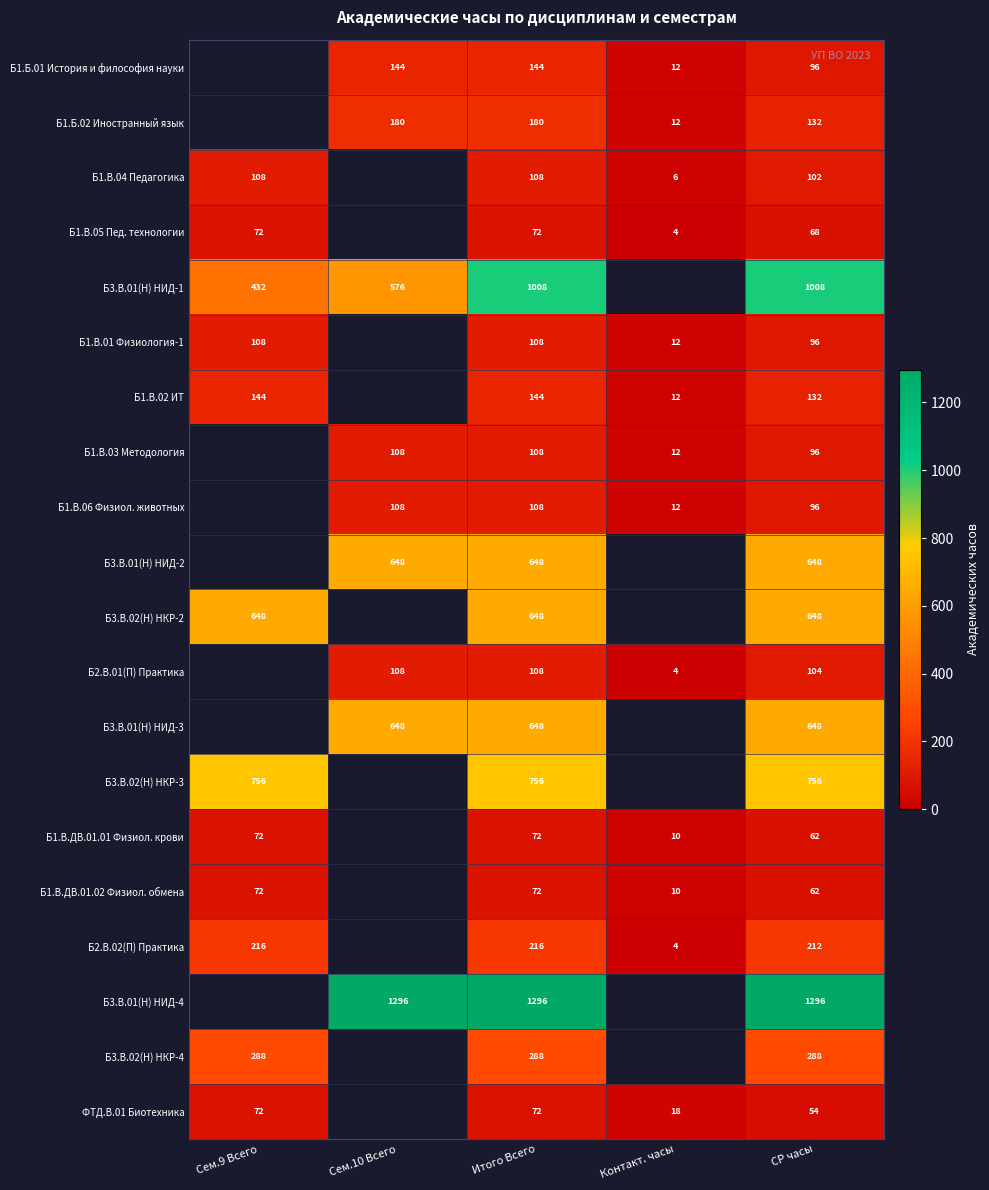

What is the spread (max minus min) of values at Итого Всего?

1224